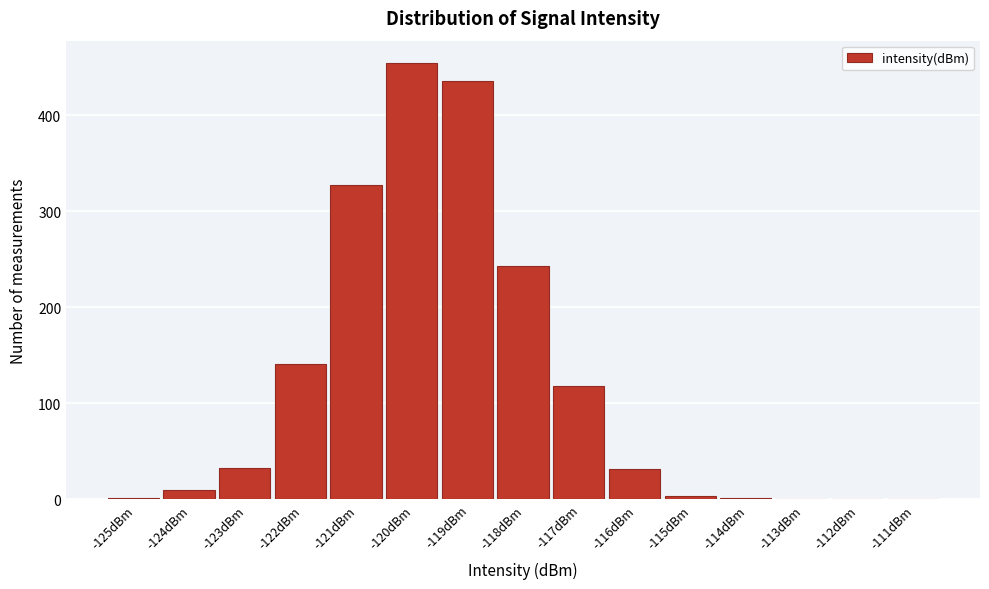

What is the sum of all values?

1800